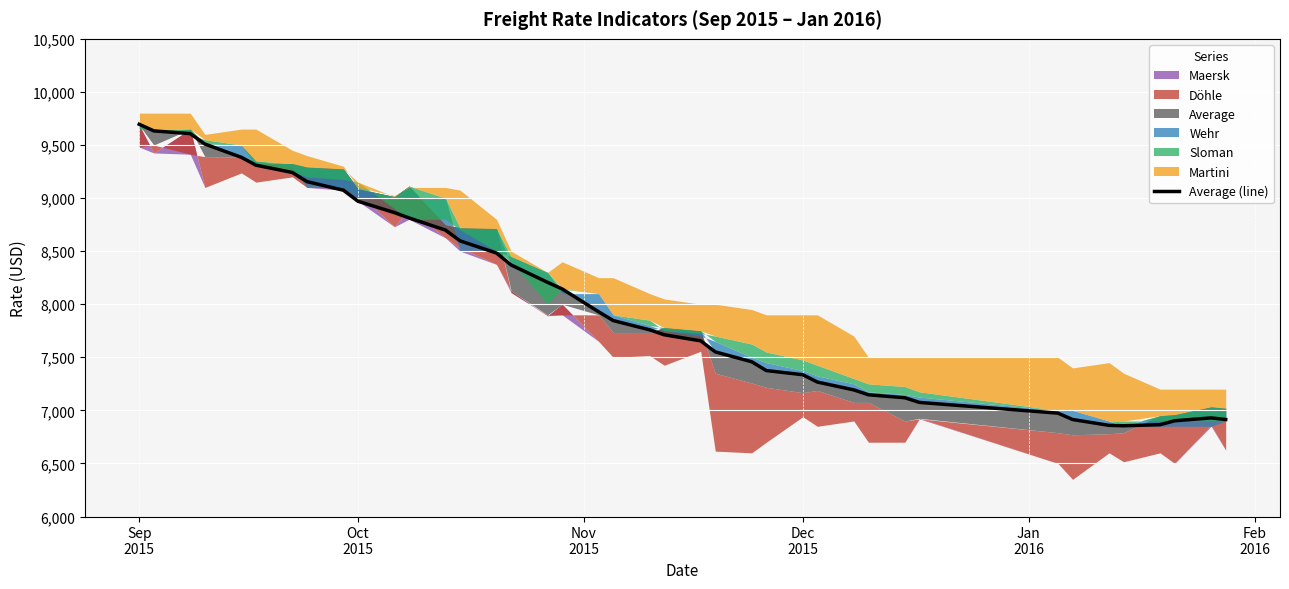

The chart shows a value of 9929 at 31. True or false?

False